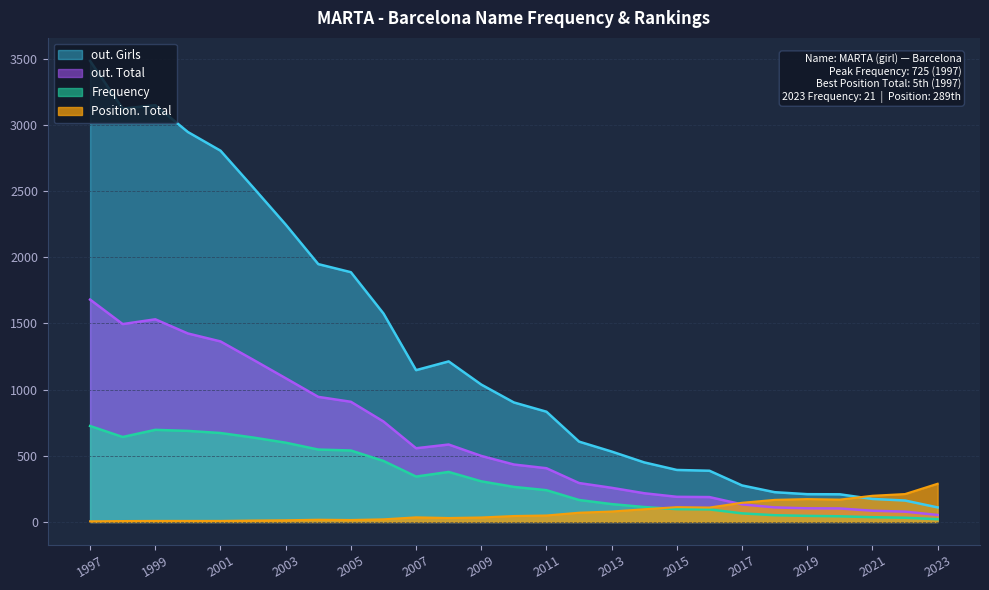

Is the value of out. Girls at 2011 greater than the value of out. Total at 2004?

No